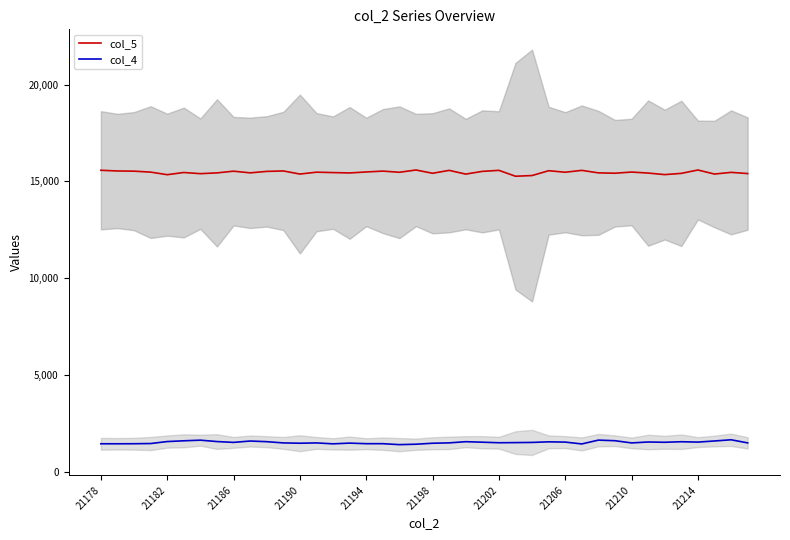

In col_4, how many points are higher than both neighbors (excluding endpoints)?

10